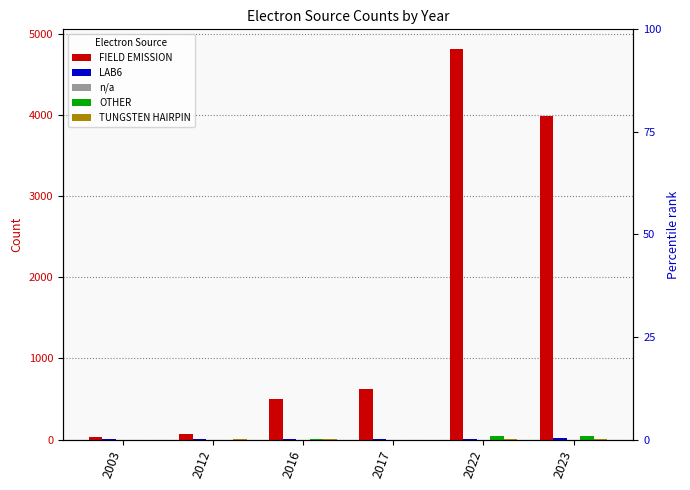

What is the total value across all series at 2016?

503